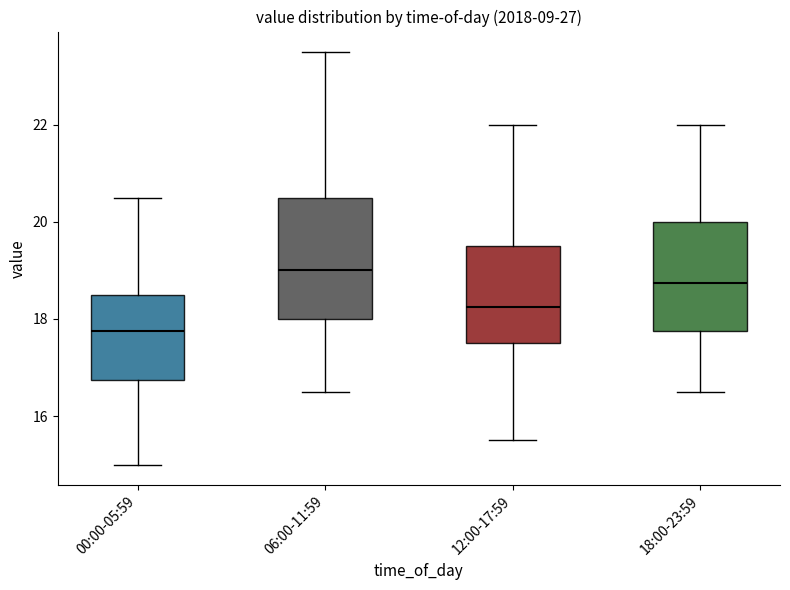

Which box is the tallest, from its lower edge to its upper edge?

06:00-11:59